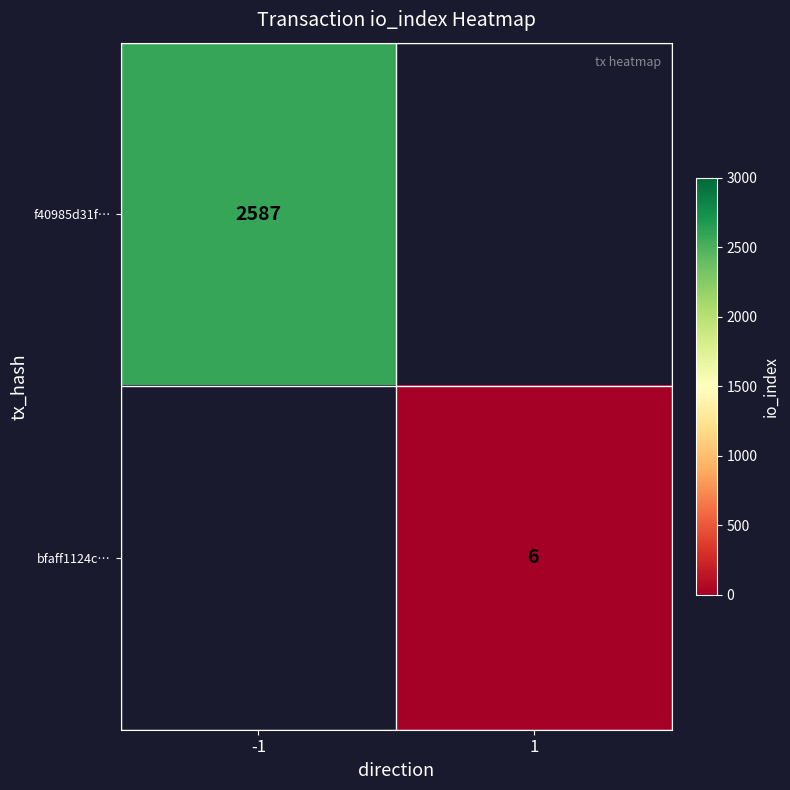

The f40985d31f… series shows 2587 at -1. True or false?

True